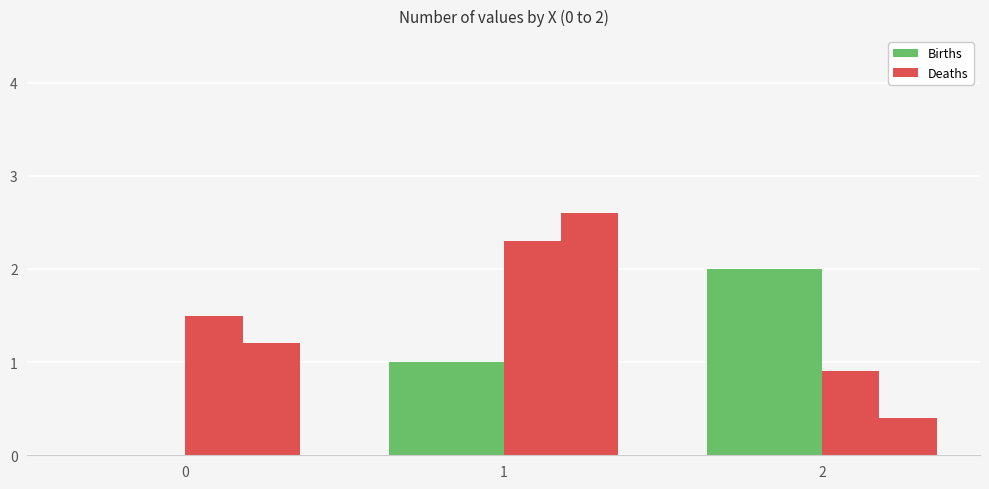

At which category does the chart reach its peak across all series?

1